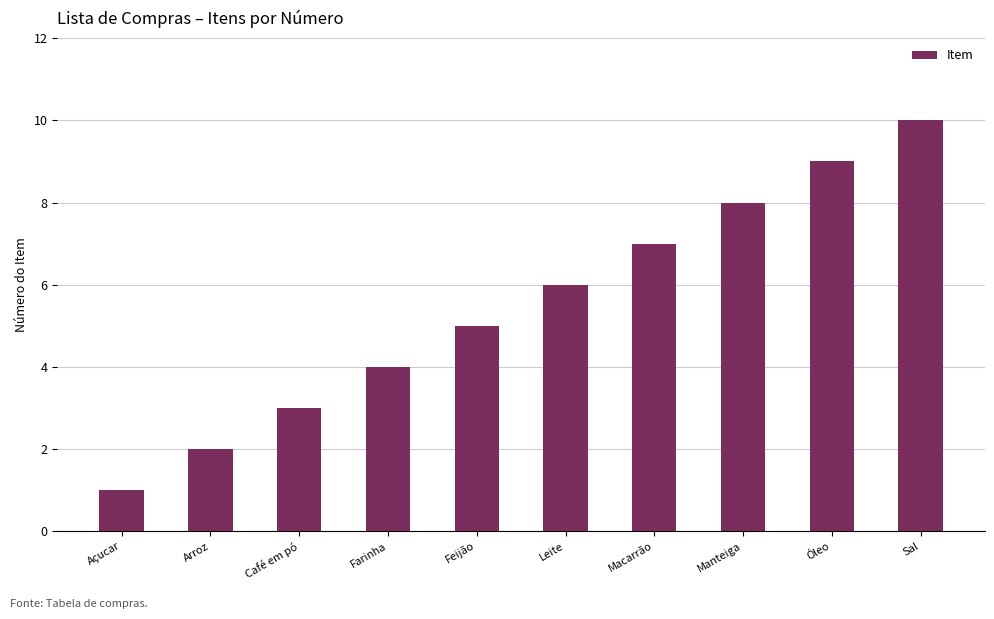

Does the chart contain any negative values?

No